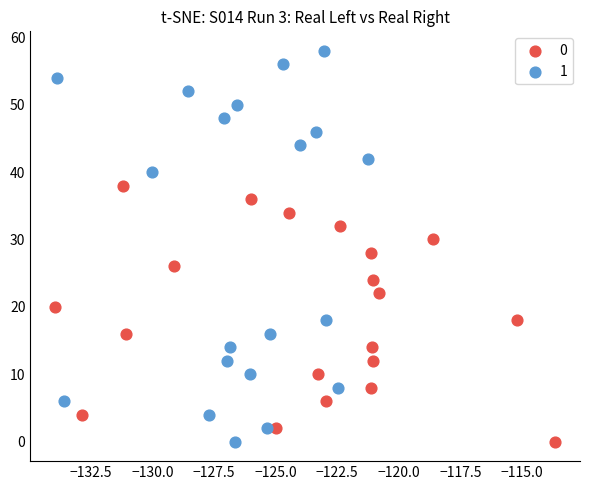

What are all the series names shown in the legend?

0, 1